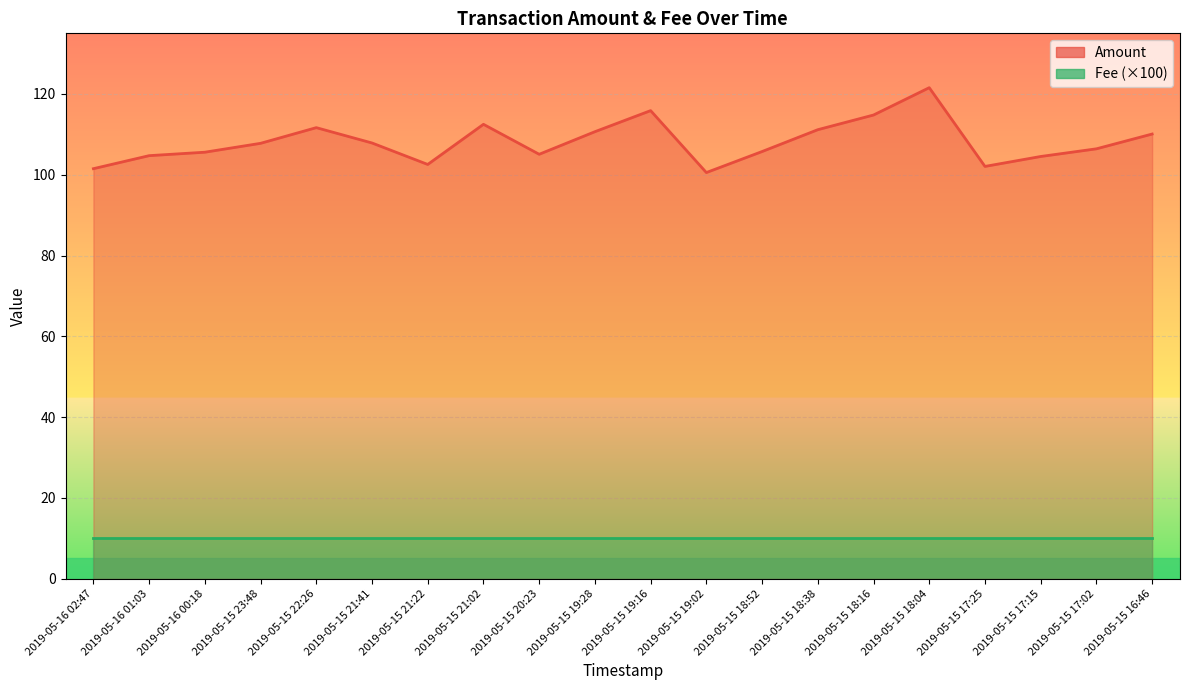

Which series has the largest range (max minus min)?

Amount (line)